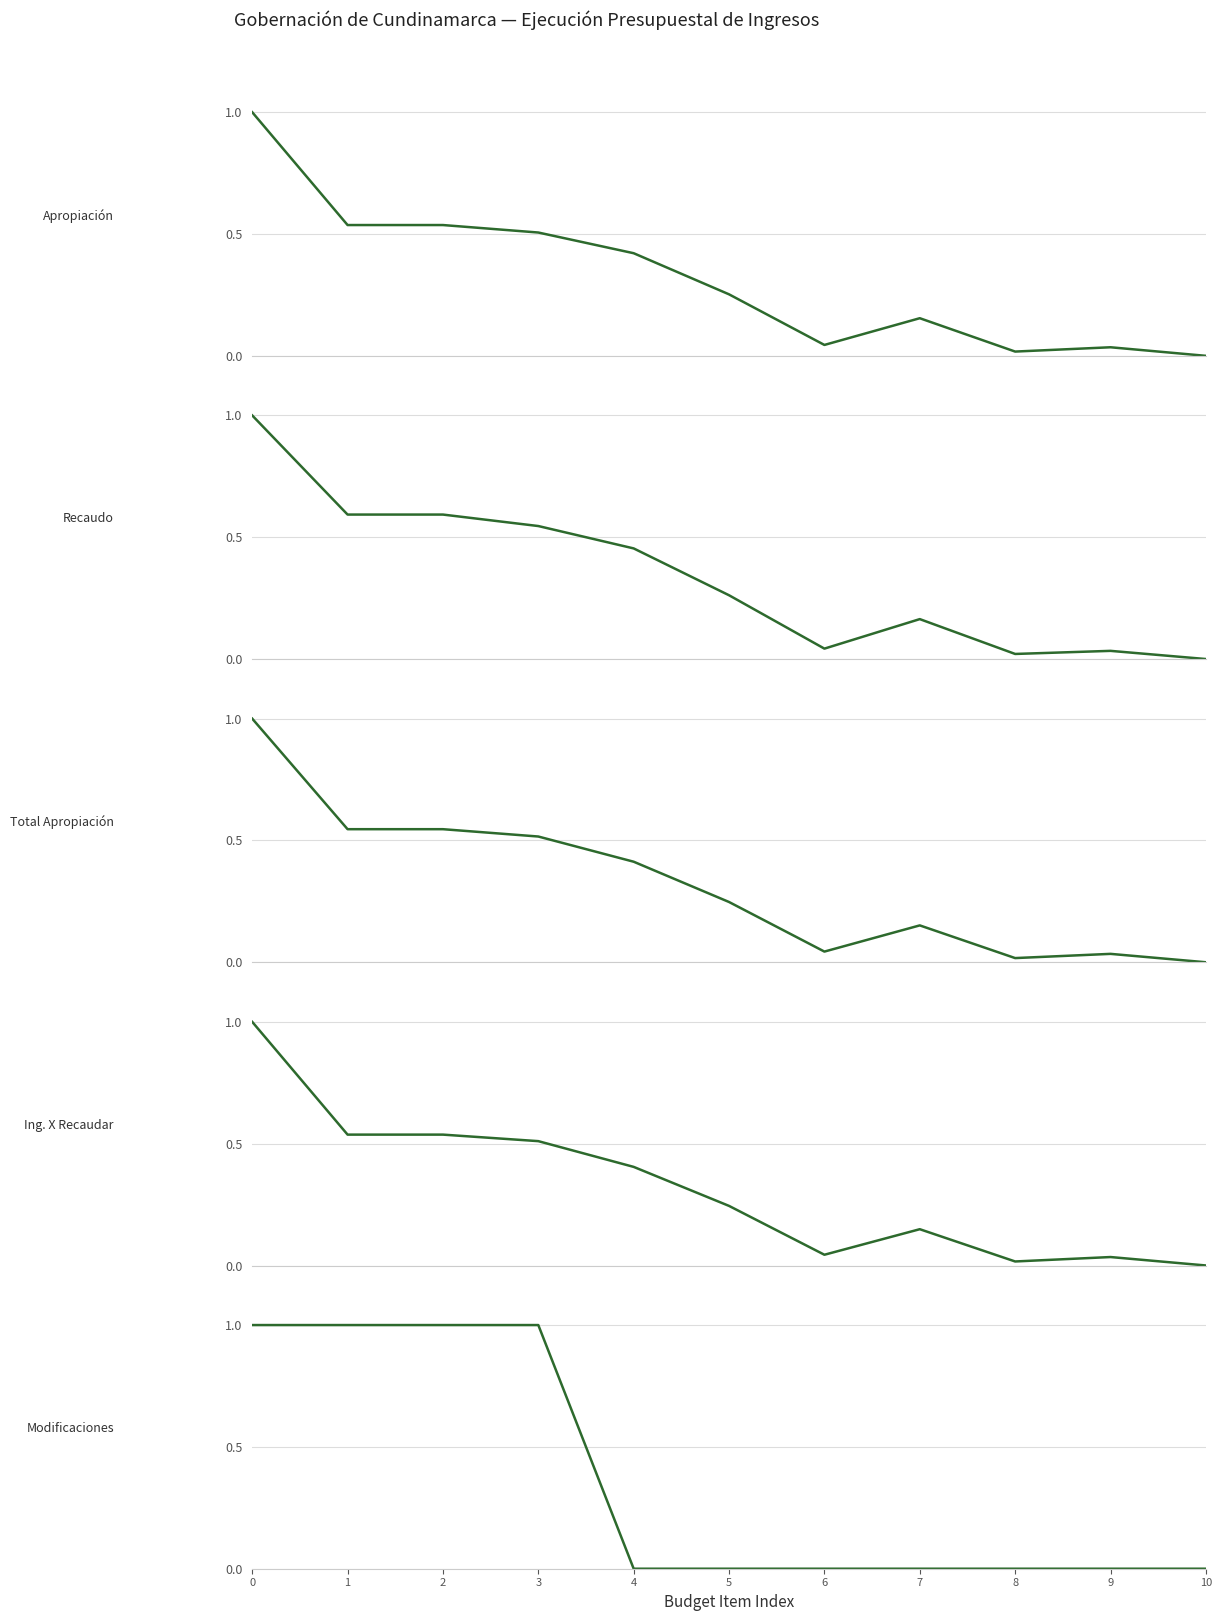

At which label does Modificaciones reach its minimum?

4